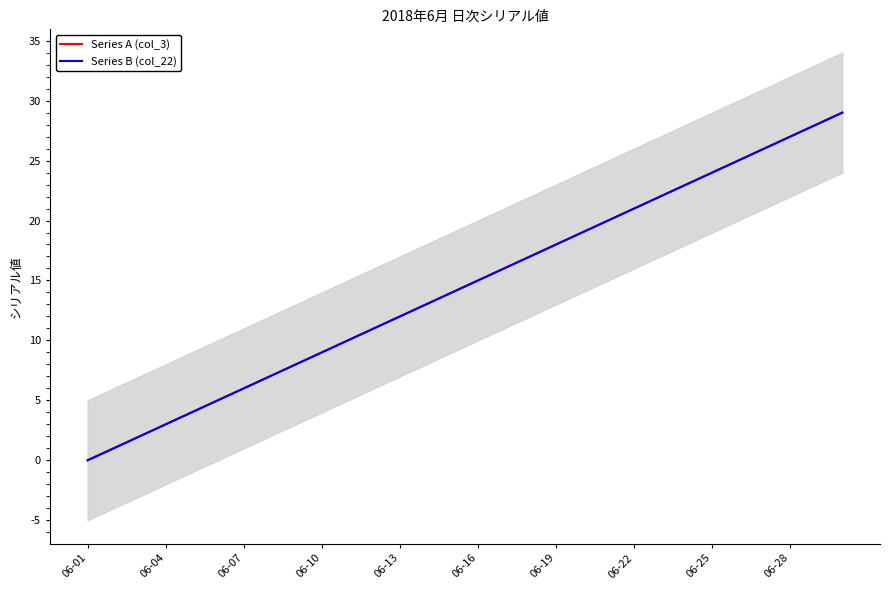

What is the value of the Series B (col_22) point at the 19th from the left?

18